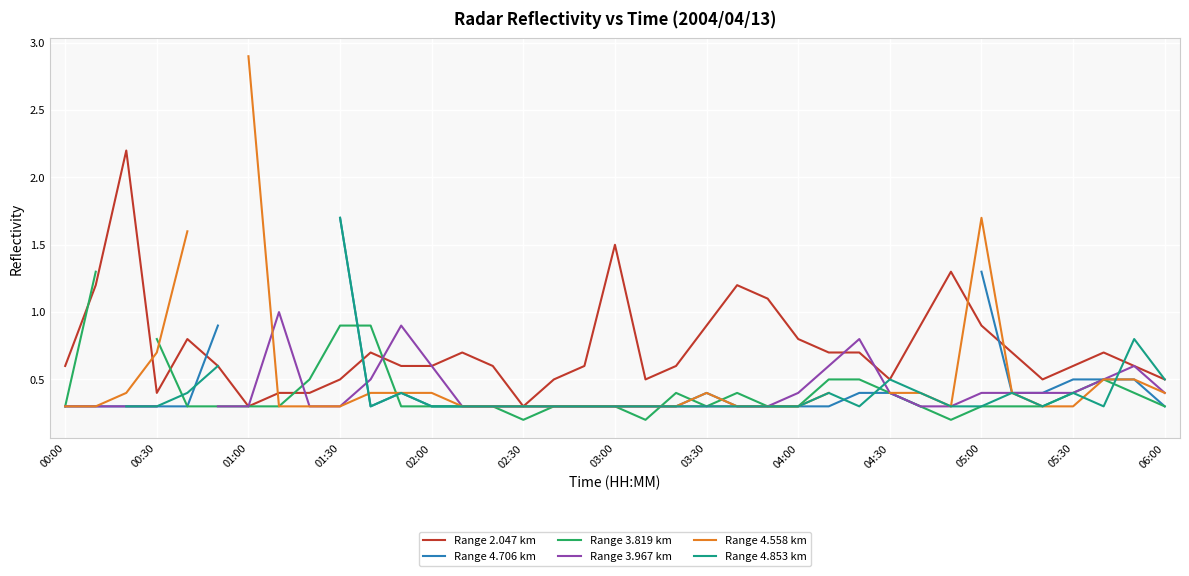

How many interior local valleys does the Range 4.706 km series have?

1